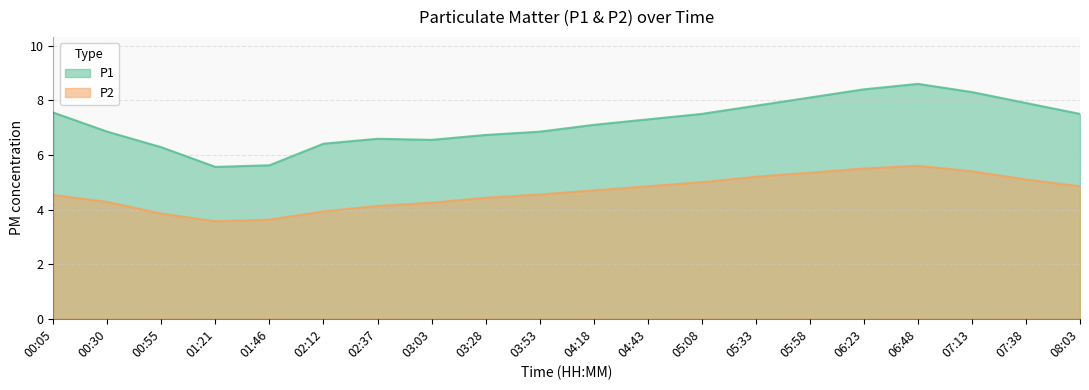

True or false: P2 has more than 1 interior local peaks.

False